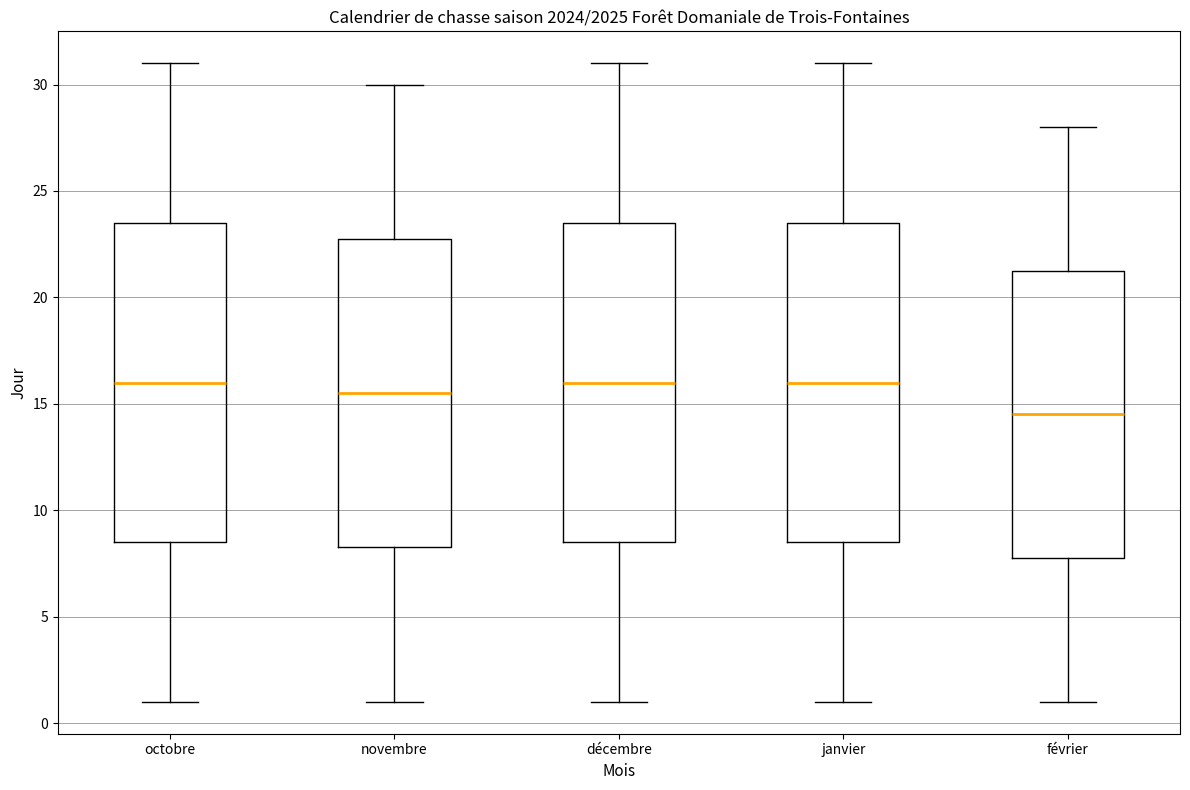

Where is the upper edge of the box for février on the y-axis? The values are not printed on the chart, so give them approximately, as read against the axis.

21.5